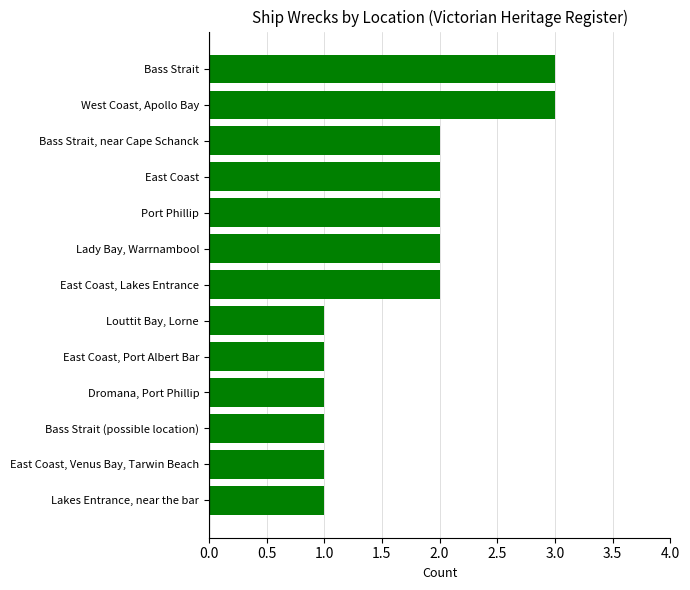

What is the sum of the values at West Coast, Apollo Bay and East Coast, Venus Bay, Tarwin Beach?

4